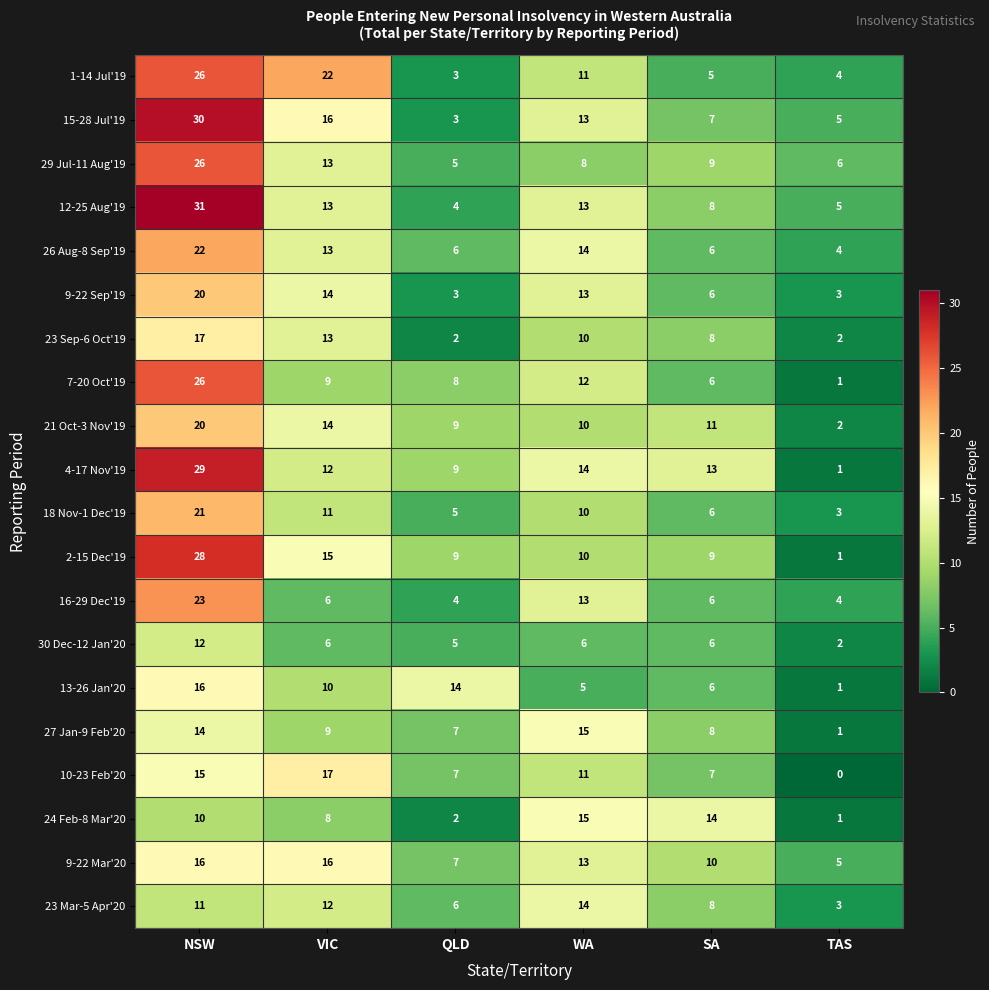

At which label does 15-28 Jul'19 reach its peak?

NSW